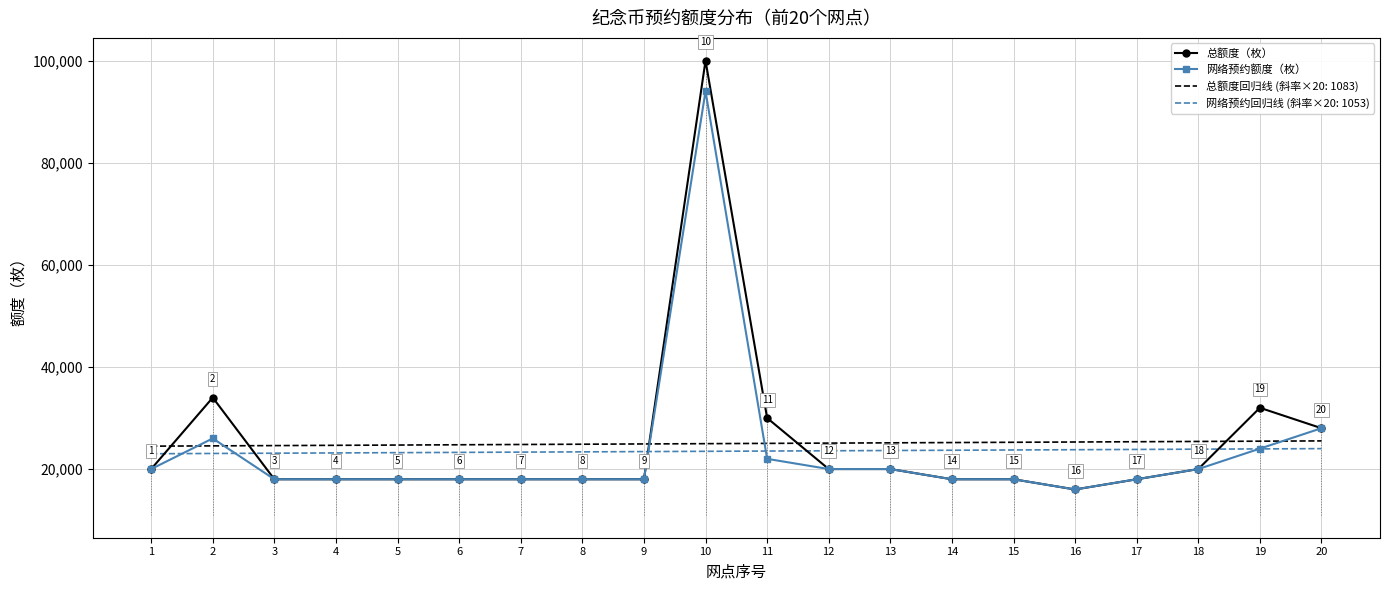

At which category does the chart reach its minimum across all series?

16